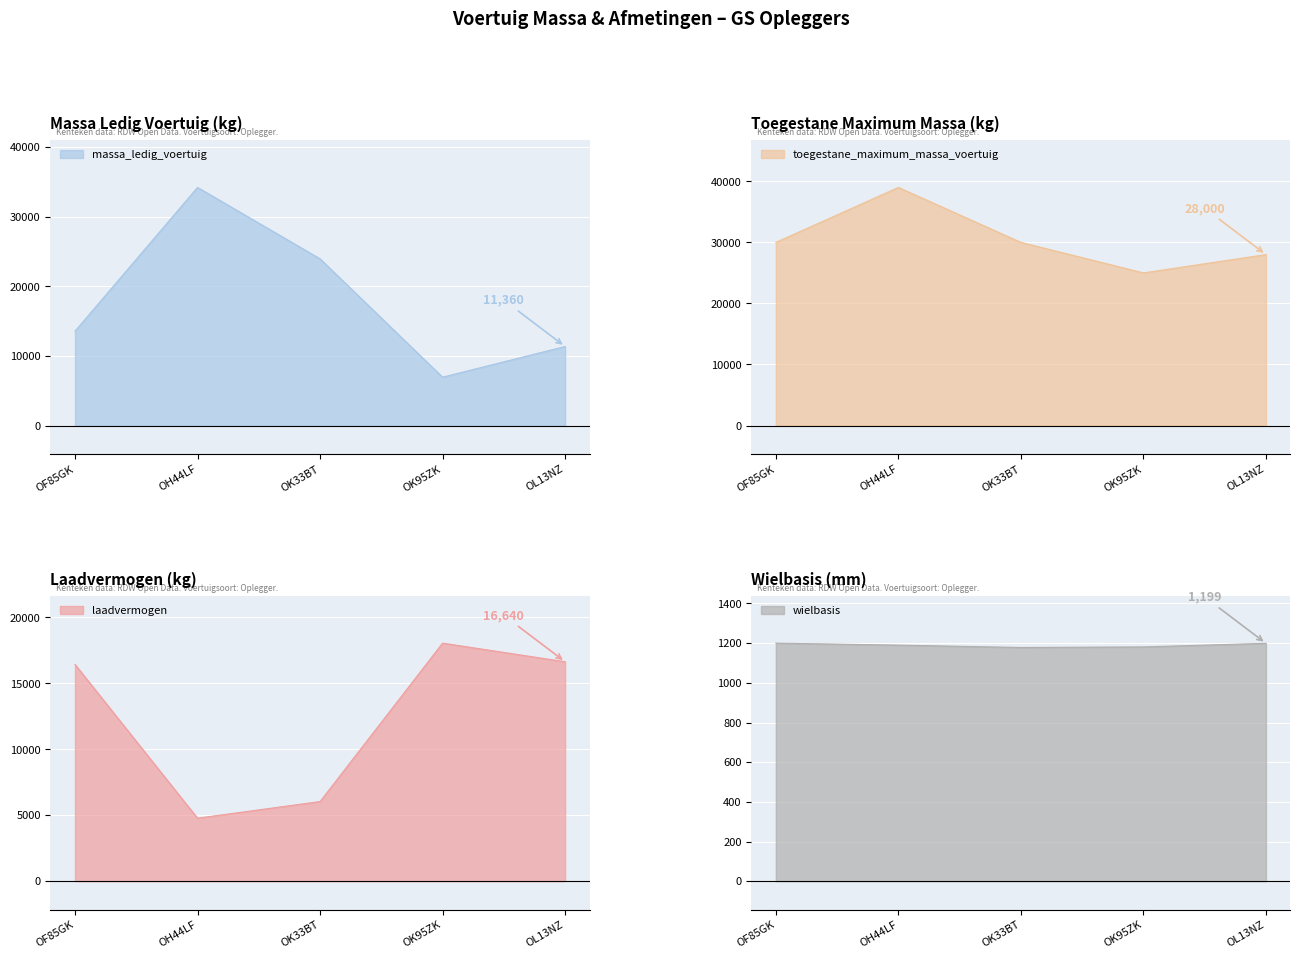

At which label does toegestane_maximum_massa_voertuig first exceed 30000?

OH44LF